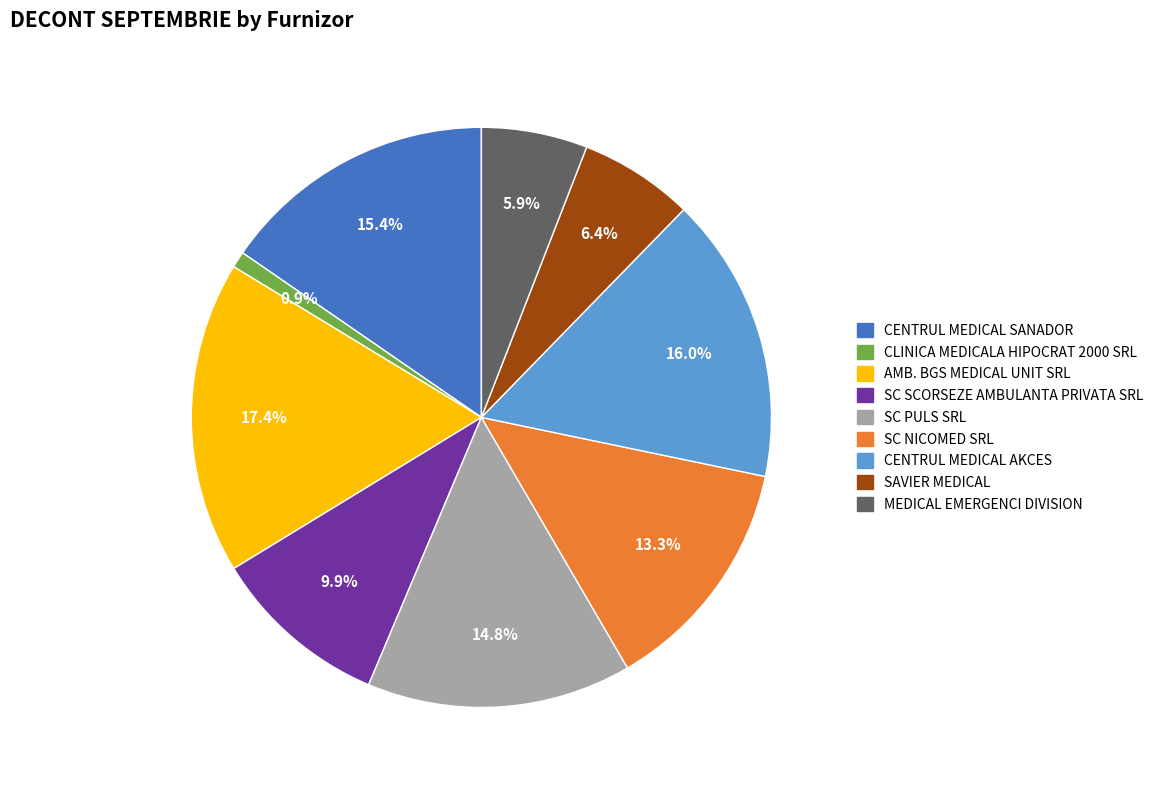

The SC NICOMED SRL slice represents 13% of the pie. True or false?

True